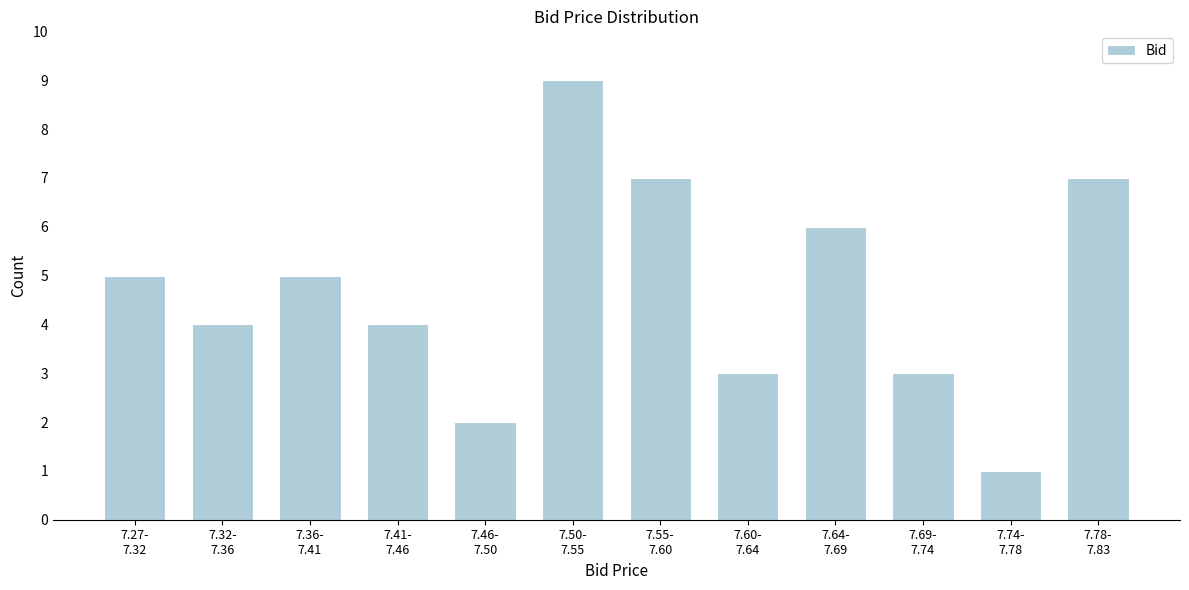

What is the difference between the second highest and minimum values?

6